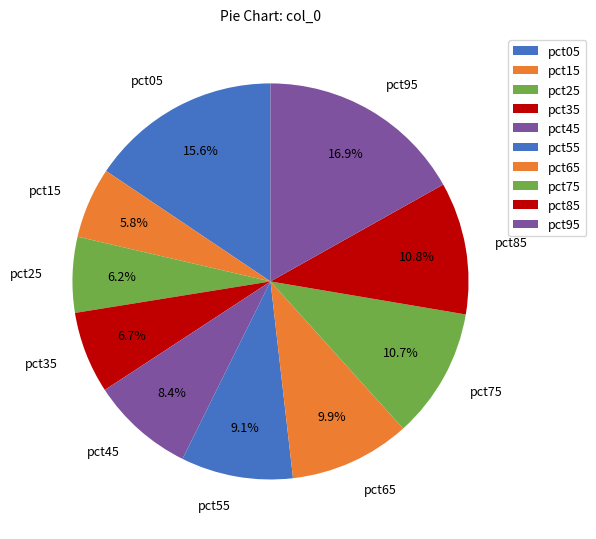

Does pct35 represent more than half of the total?

No